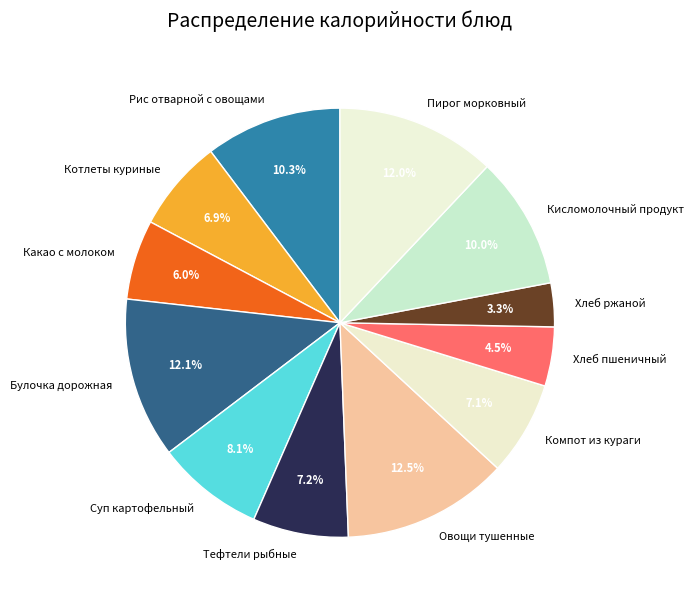

What percentage is NOT represented by Пирог морковный?

88.0%